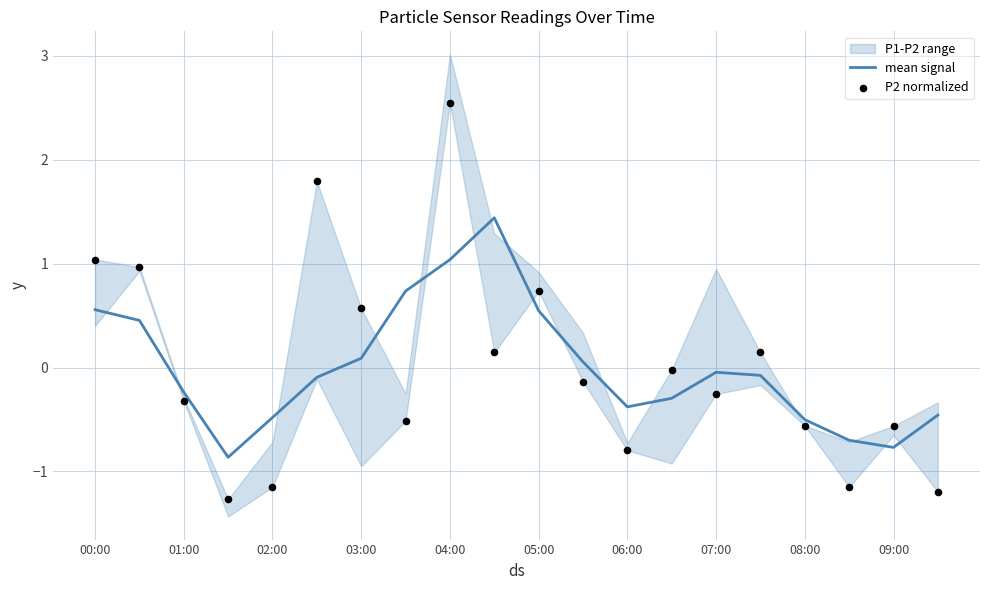

True or false: mean signal has a value of -0.3 at 02:00.

False